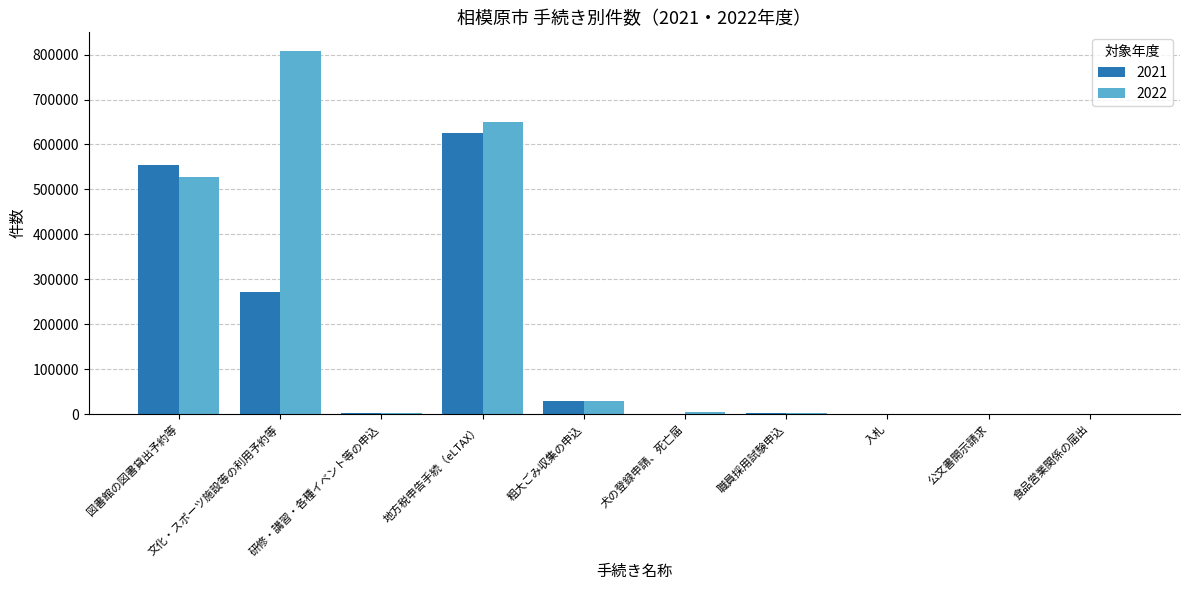

Which category has the highest value across all series?

文化・スポーツ施設等の利用予約等